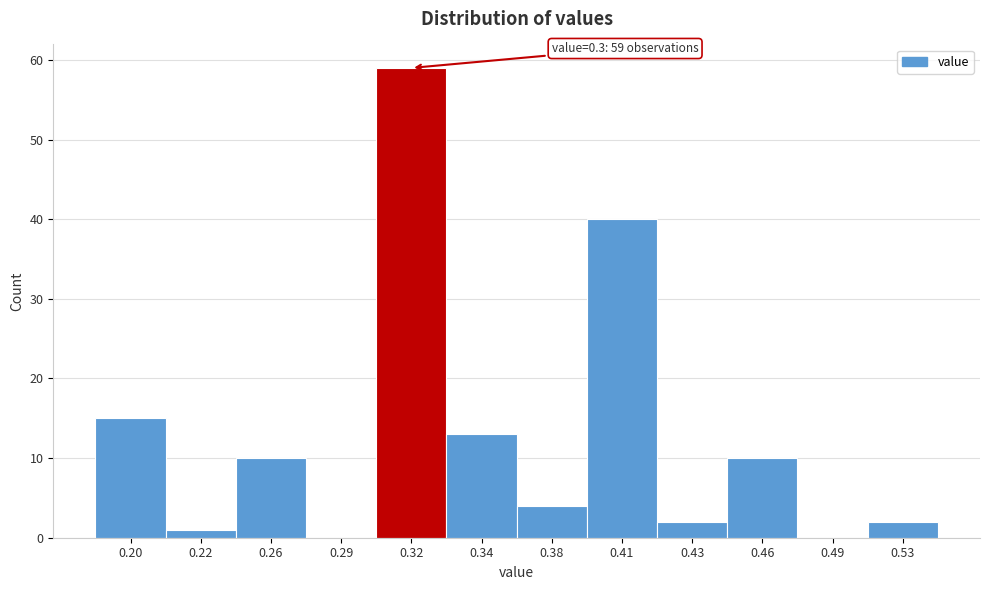

Reading right to left, list all the values displayed in this chart.

0.53=2	0.49=0	0.46=10	0.43=2	0.41=40	0.38=4	0.34=13	0.32=59	0.29=0	0.26=10	0.22=1	0.20=15